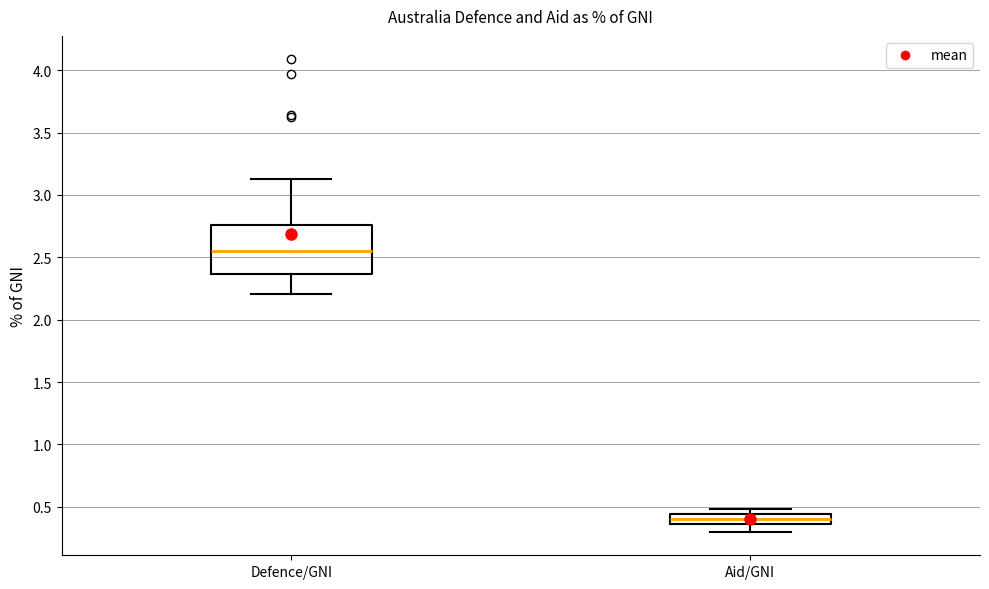

Where does the lower whisker of the box for Defence/GNI end on the y-axis? The values are not printed on the chart, so give them approximately, as read against the axis.

2.20